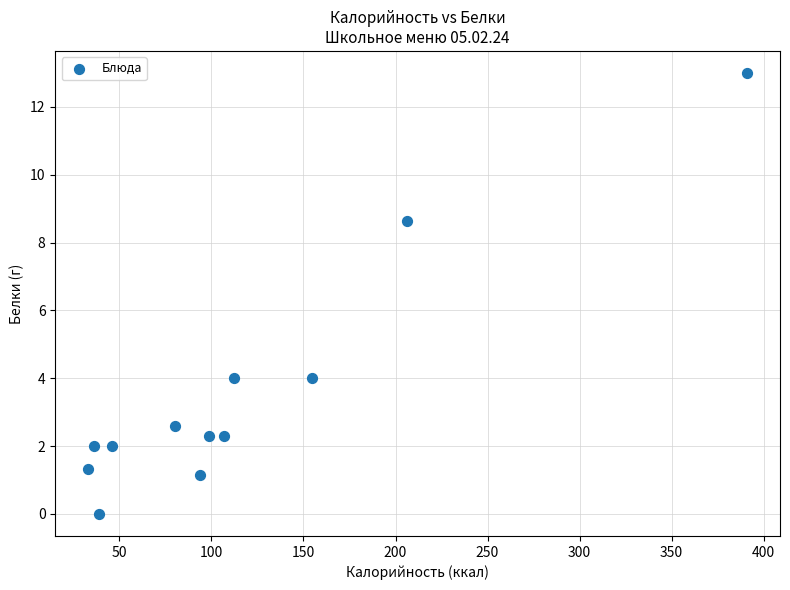

What is the range of Y values (max minus min)?

13.0